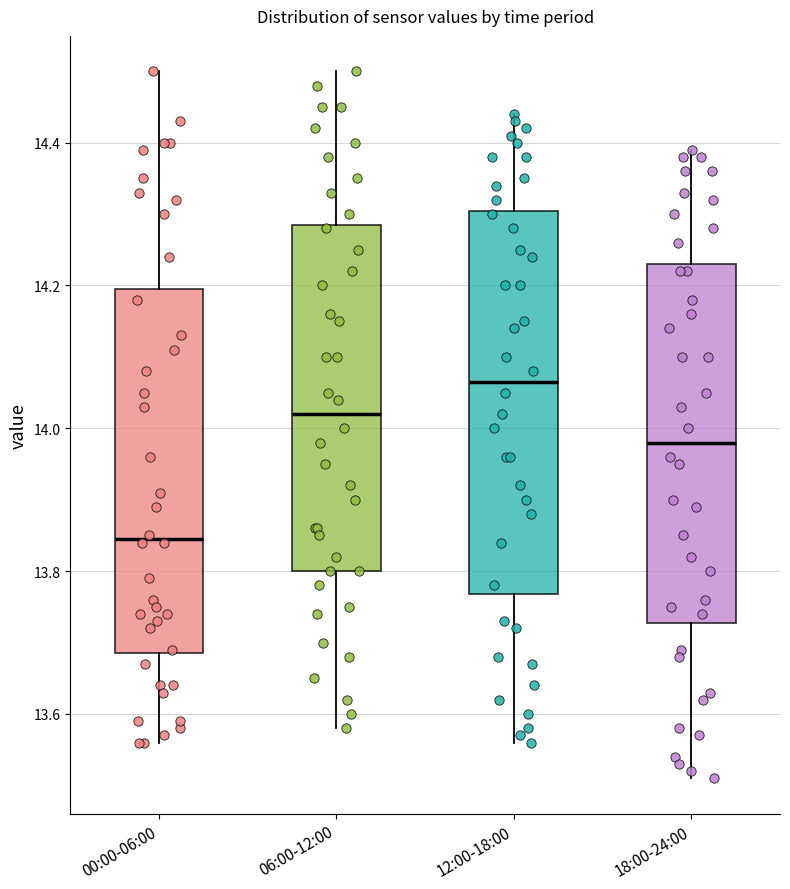

Reading left to right, read every box against the y-axis: the position of its median line, the range the box covers, and the ends of its whiskers. The values are not printed on the chart, so give them approximately, as read against the axis.

00:00-06:00: median 13.84, box 13.68 to 14.20, whiskers 13.56 to 14.50
06:00-12:00: median 14.02, box 13.80 to 14.28, whiskers 13.58 to 14.50
12:00-18:00: median 14.06, box 13.76 to 14.30, whiskers 13.56 to 14.44
18:00-24:00: median 13.98, box 13.72 to 14.24, whiskers 13.52 to 14.40